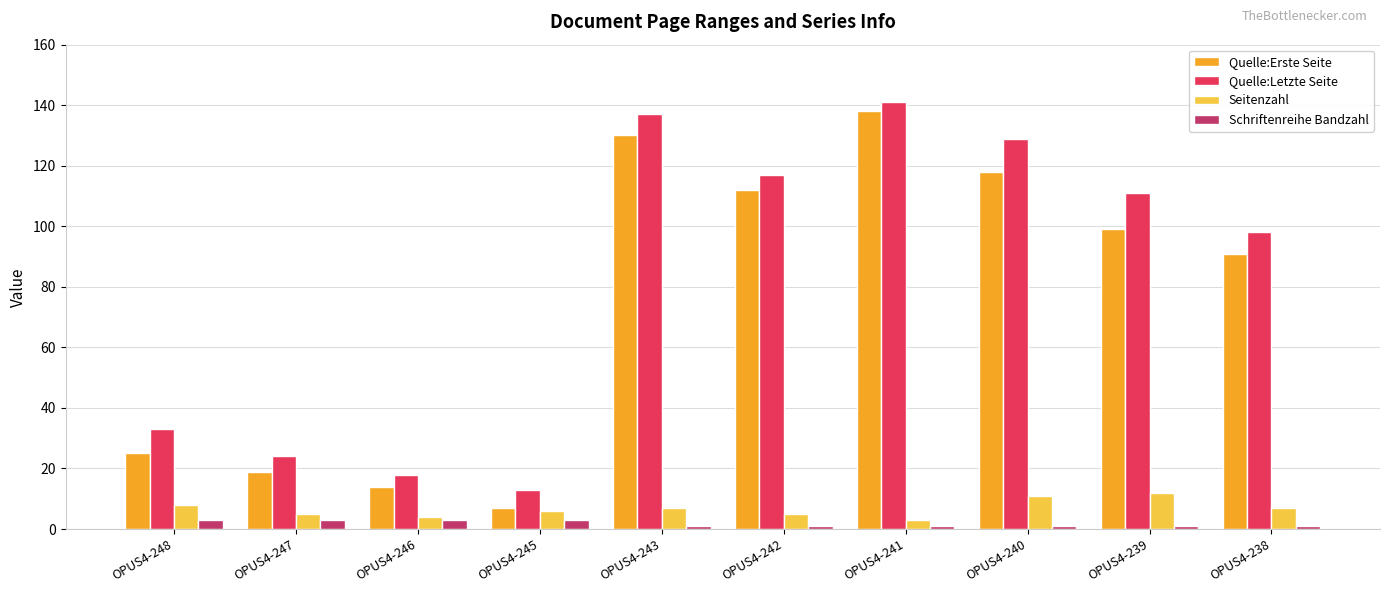

Reading left to right, transcribe all the data shown in this chart.

Quelle:Erste Seite: 25	19	14	7	130	112	138	118	99	91
Quelle:Letzte Seite: 33	24	18	13	137	117	141	129	111	98
Seitenzahl: 8	5	4	6	7	5	3	11	12	7
Schriftenreihe Bandzahl: 3	3	3	3	1	1	1	1	1	1